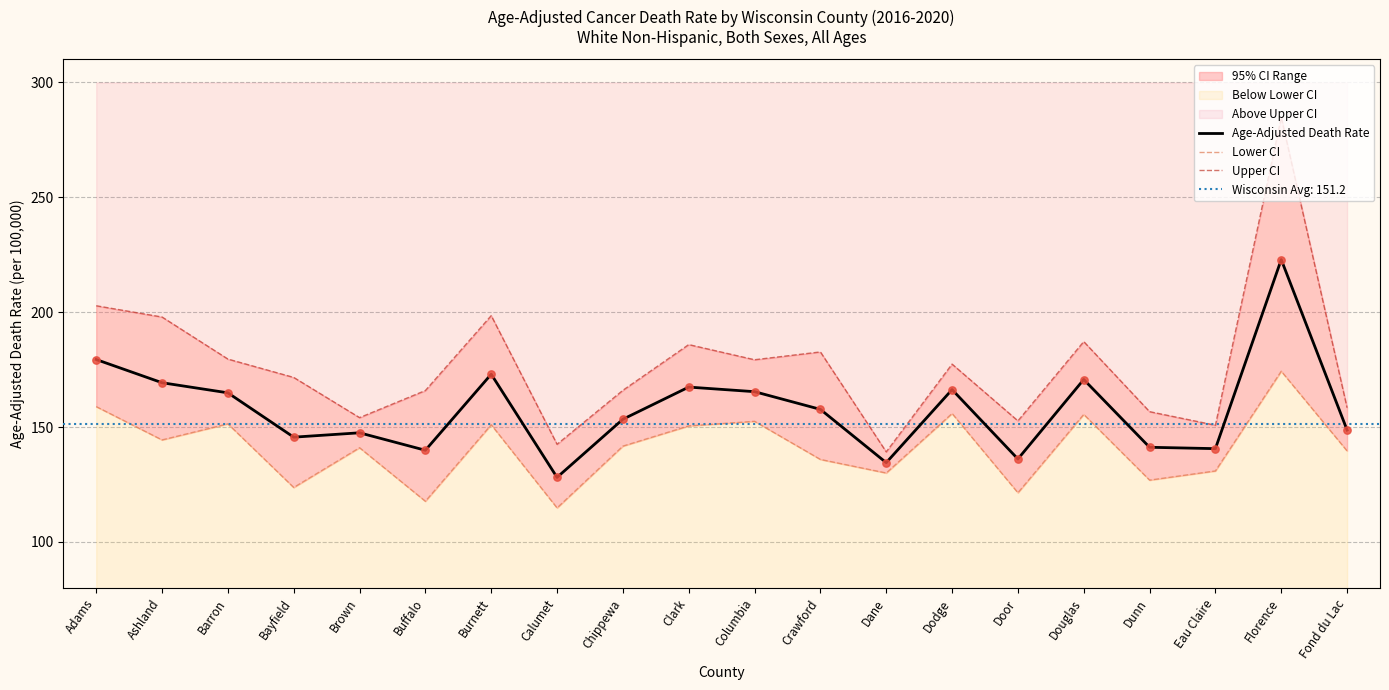

What is the total value across all series at Douglas?

513.4